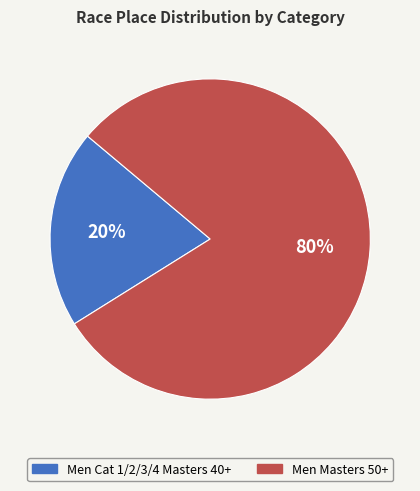

Which slice is the smallest?

Men Cat 1/2/3/4 Masters 40+